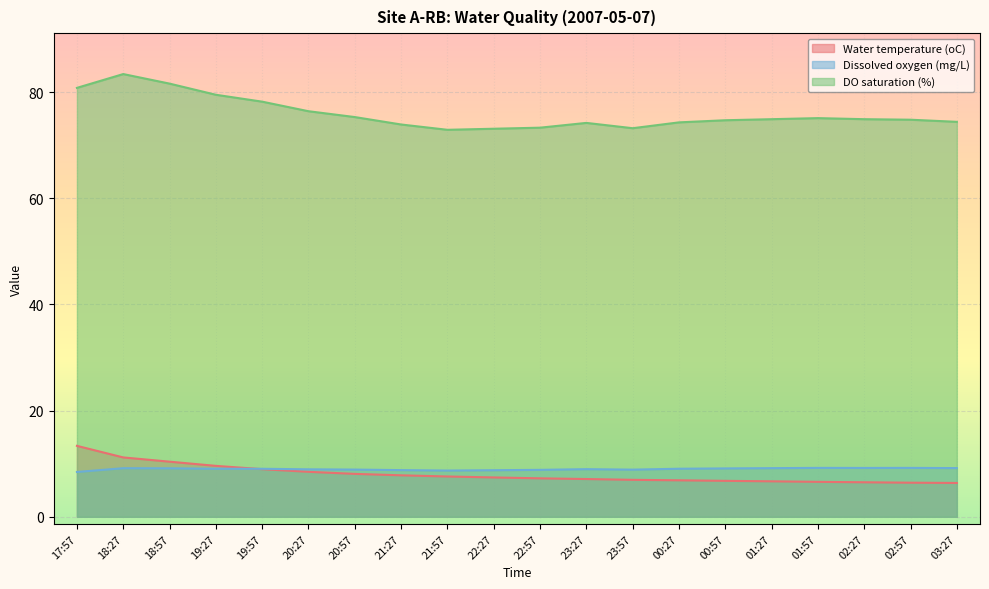

What is the difference between the Water temperature (oC) values at 01:27 and 22:27?

0.7